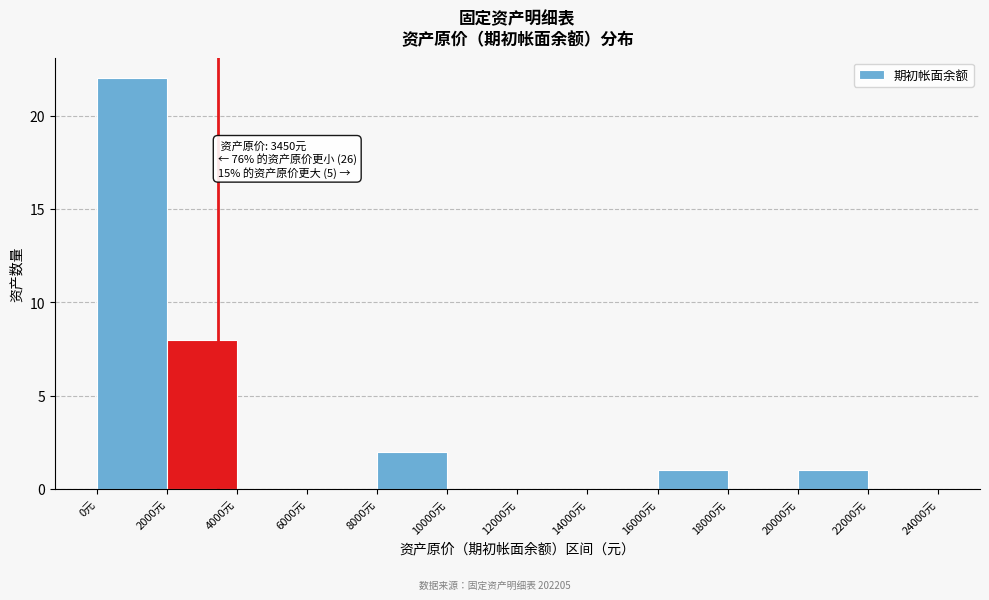

Which range on the x-axis has the tallest bar?

0 to 2000